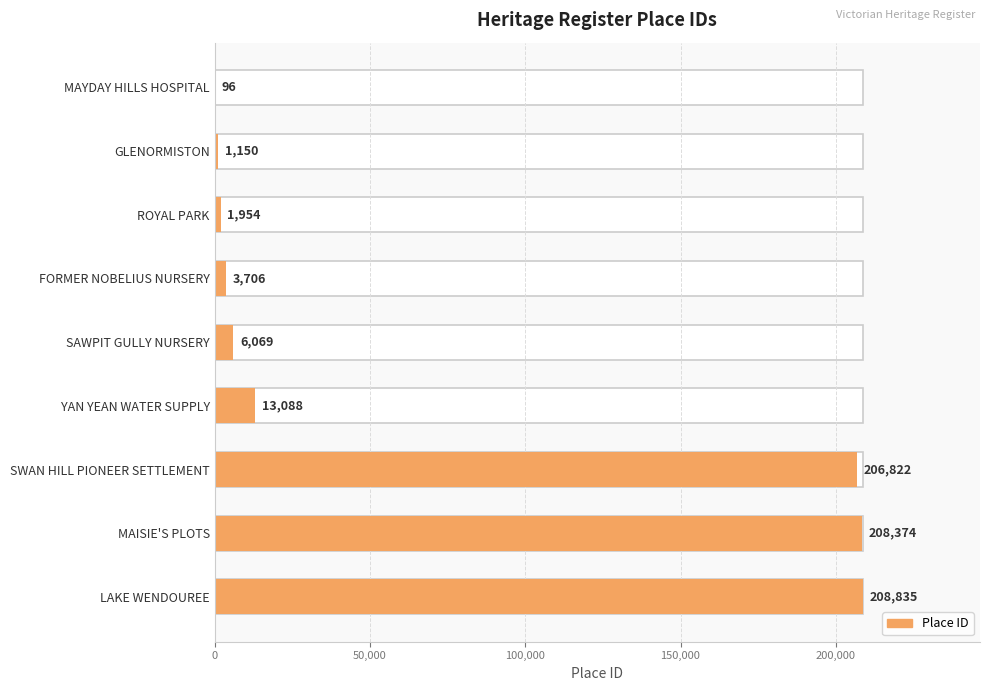

Count the number of categories in the chart.

9